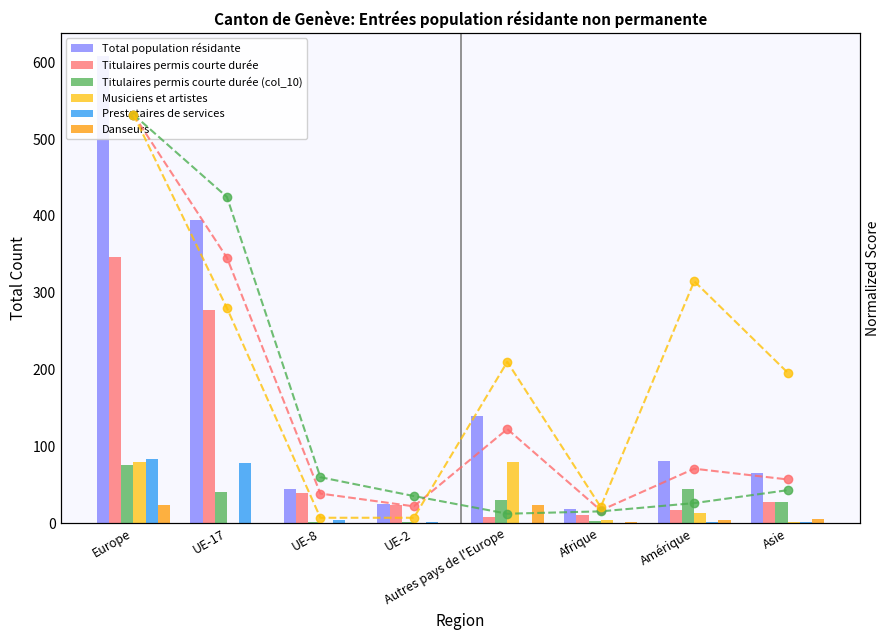

At which category does the chart reach its minimum across all series?

UE-17